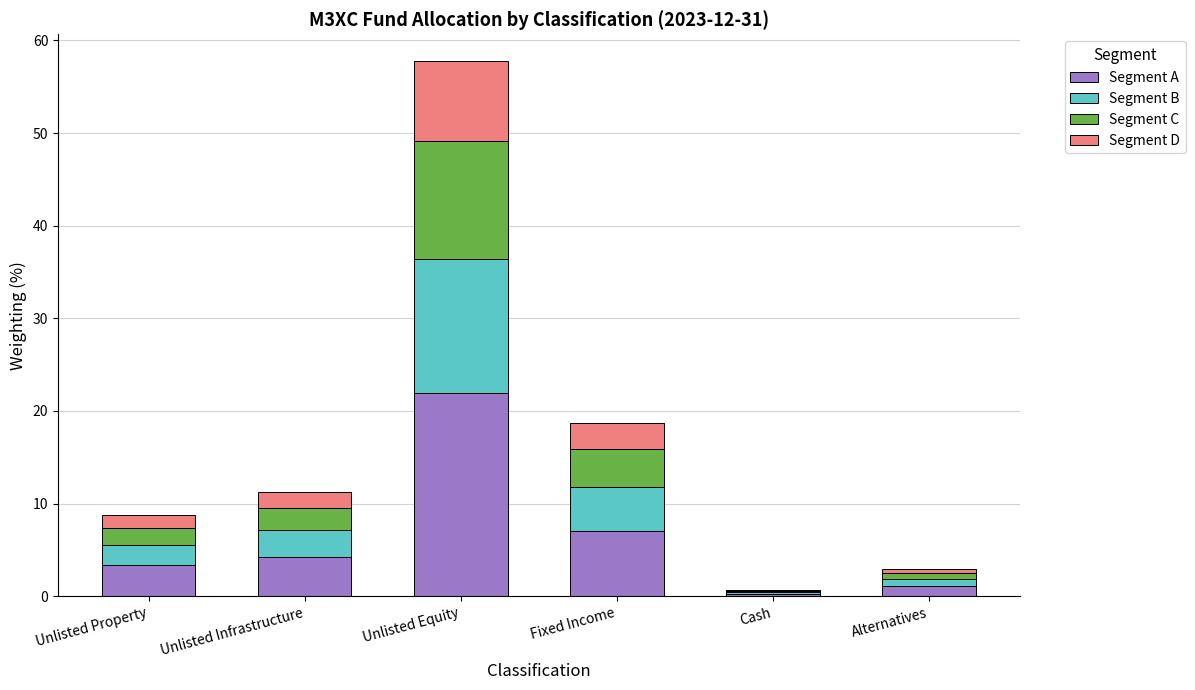

The value of Segment A at Fixed Income is 7.1. True or false?

True